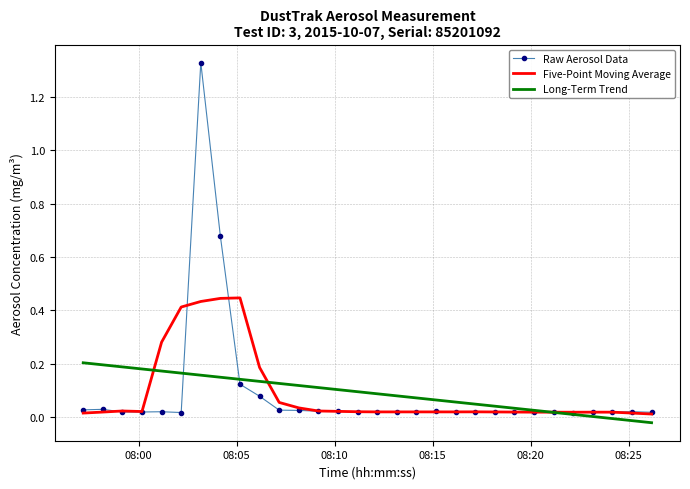

Which series has the widest spread of values?

Raw Aerosol Data